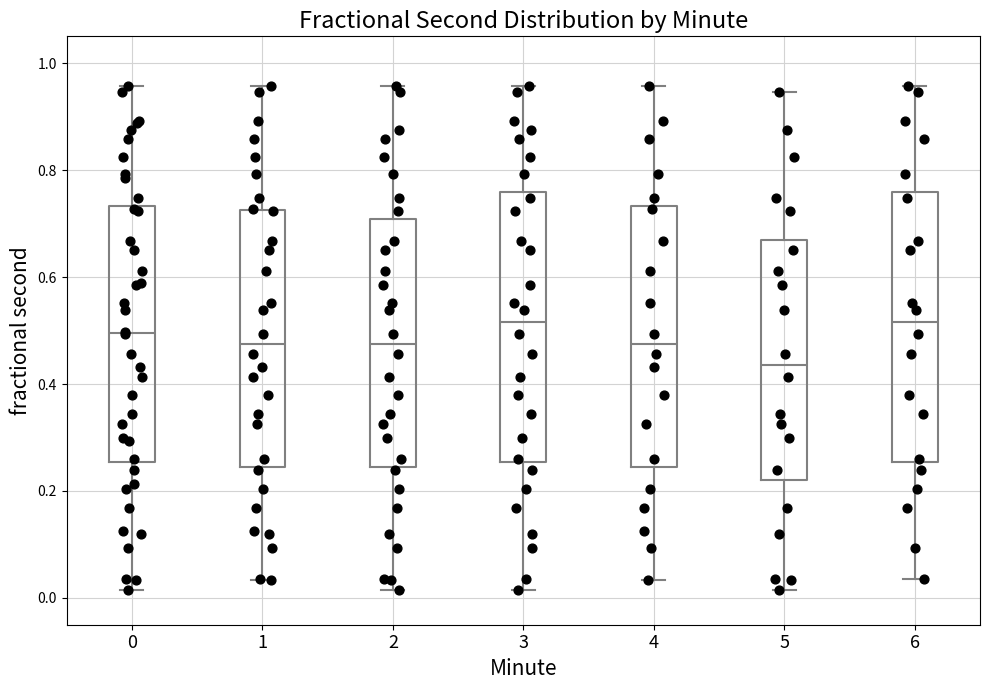

Reading left to right, transcribe this box plot: for each box, give where its median line is, the range the box spans, and where its two whiskers end, as read against the y-axis. The values are not printed on the chart, so give them approximately, as read against the axis.

0: median 0.50, box 0.26 to 0.74, whiskers 0.02 to 0.96
1: median 0.48, box 0.24 to 0.72, whiskers 0.04 to 0.96
2: median 0.48, box 0.24 to 0.70, whiskers 0.02 to 0.96
3: median 0.52, box 0.26 to 0.76, whiskers 0.02 to 0.96
4: median 0.48, box 0.24 to 0.74, whiskers 0.04 to 0.96
5: median 0.44, box 0.22 to 0.66, whiskers 0.02 to 0.94
6: median 0.52, box 0.26 to 0.76, whiskers 0.04 to 0.96